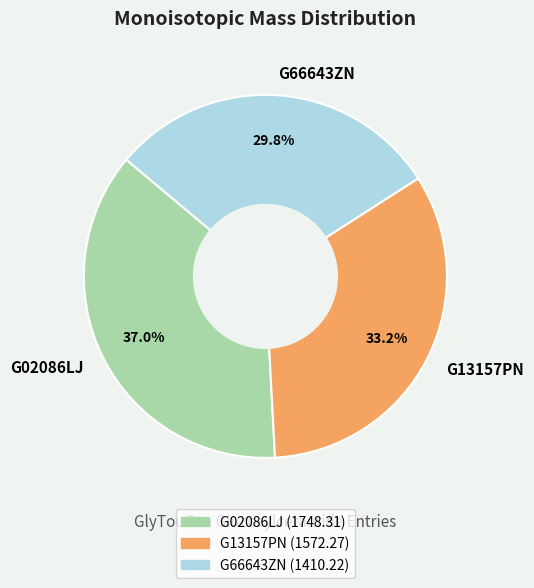

To the nearest percent, what is the combined percentage of G66643ZN and G13157PN?

63%